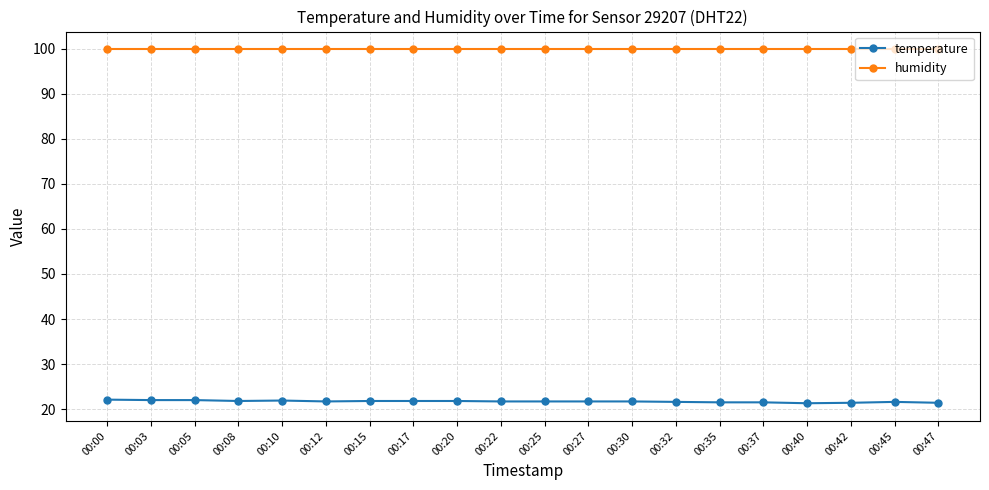

What is the difference between the temperature values at 00:27 and 00:45?

0.1